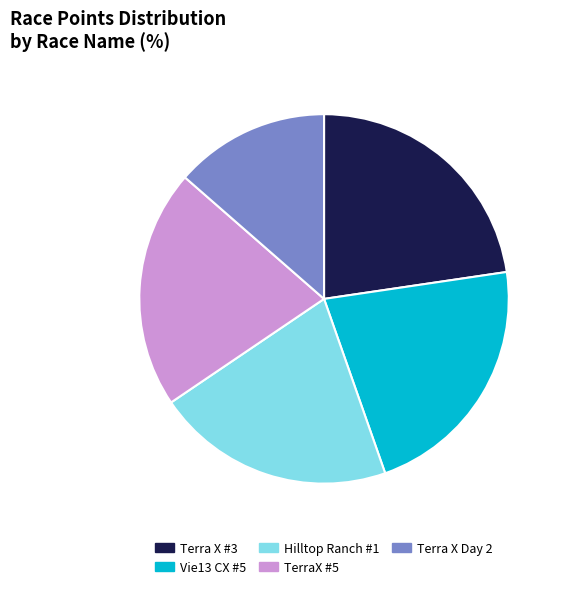

Is there a majority slice in this chart?

No